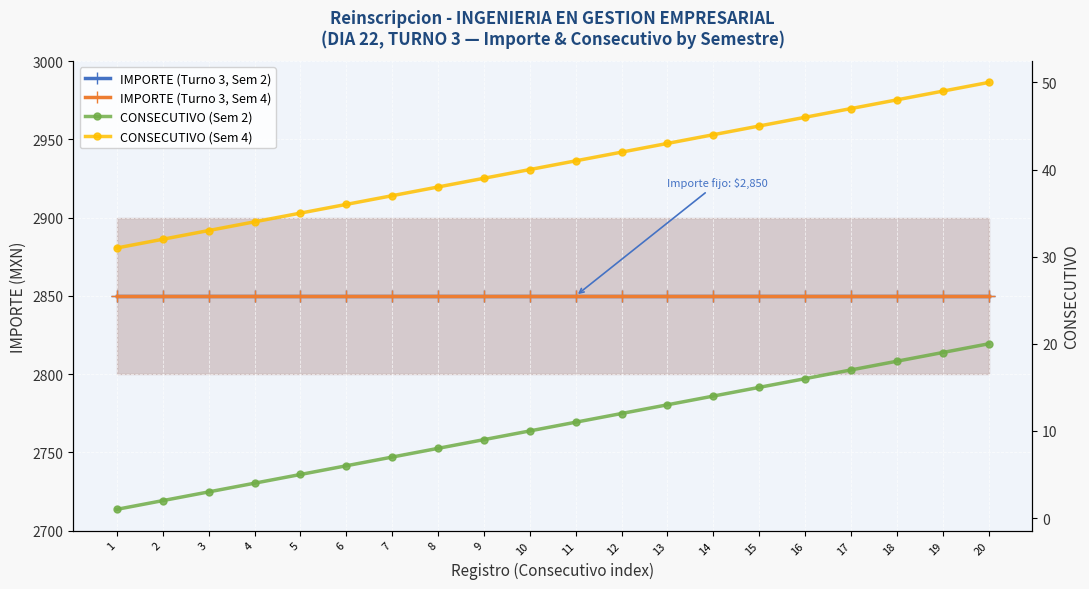

At which label is CONSECUTIVO (Sem 2) closest to 10?

10